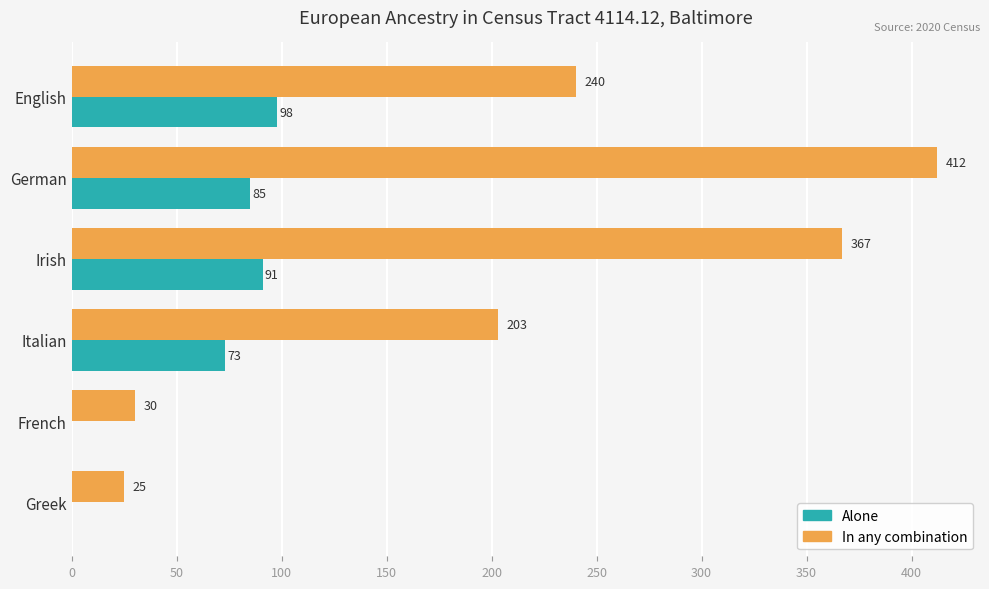

What is the maximum value for Alone?

98